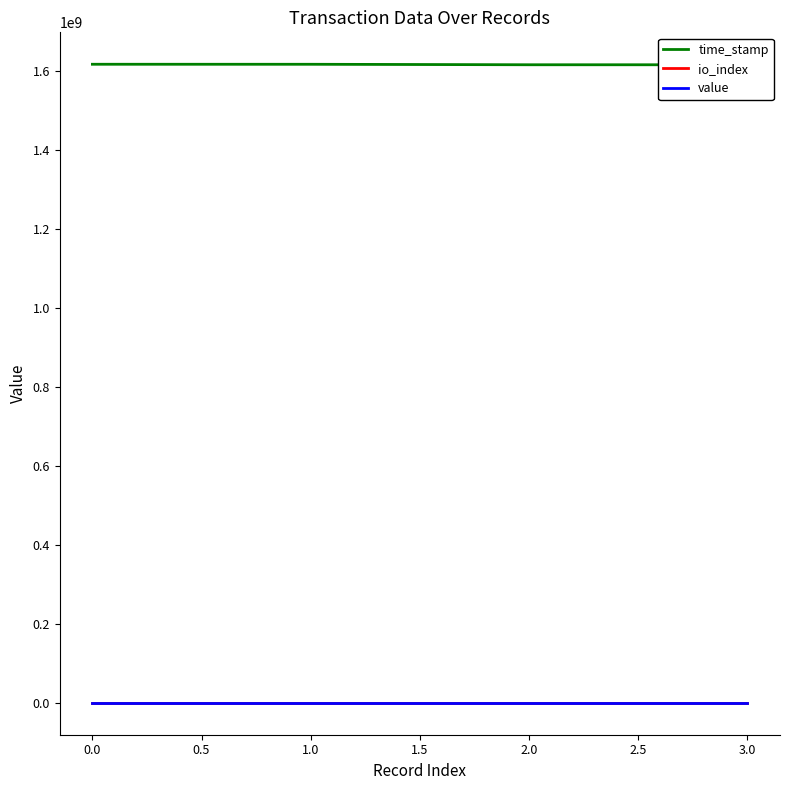

Which series has the largest total across all categories?

time_stamp